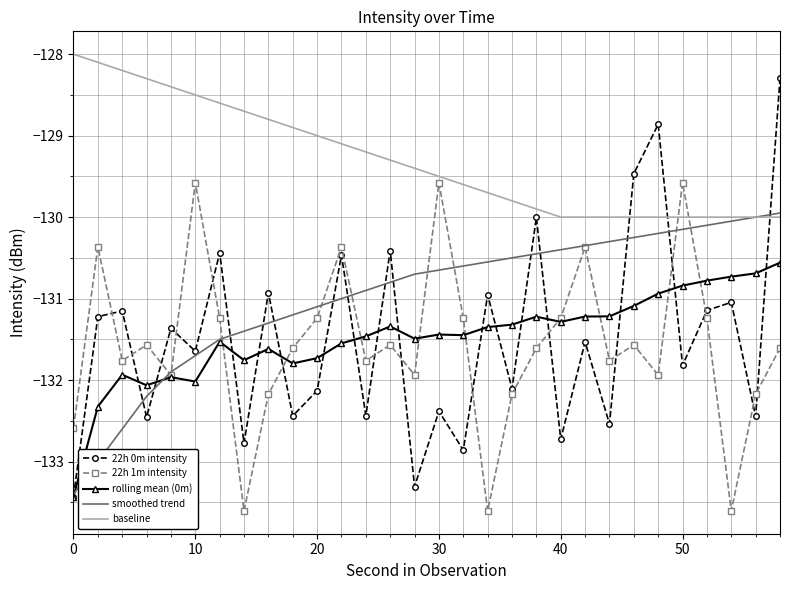

Which series has the widest spread of values?

22h 0m intensity